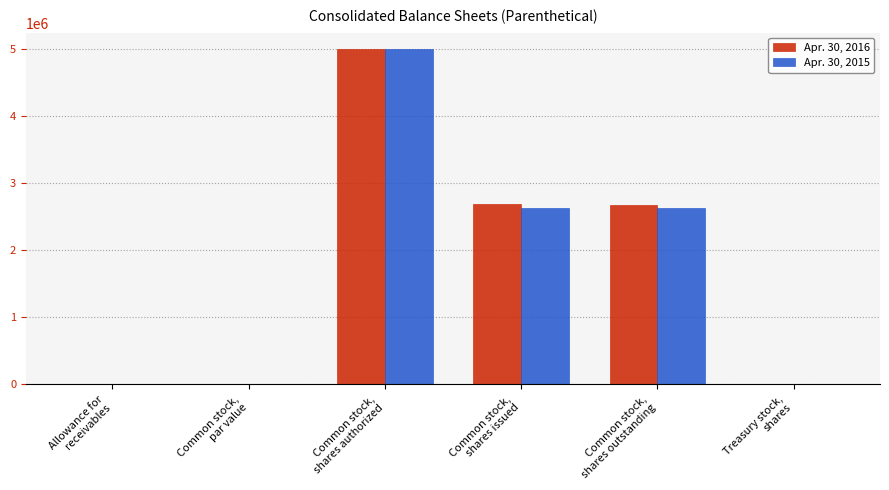

What is the maximum value shown in the chart?

5000000.0